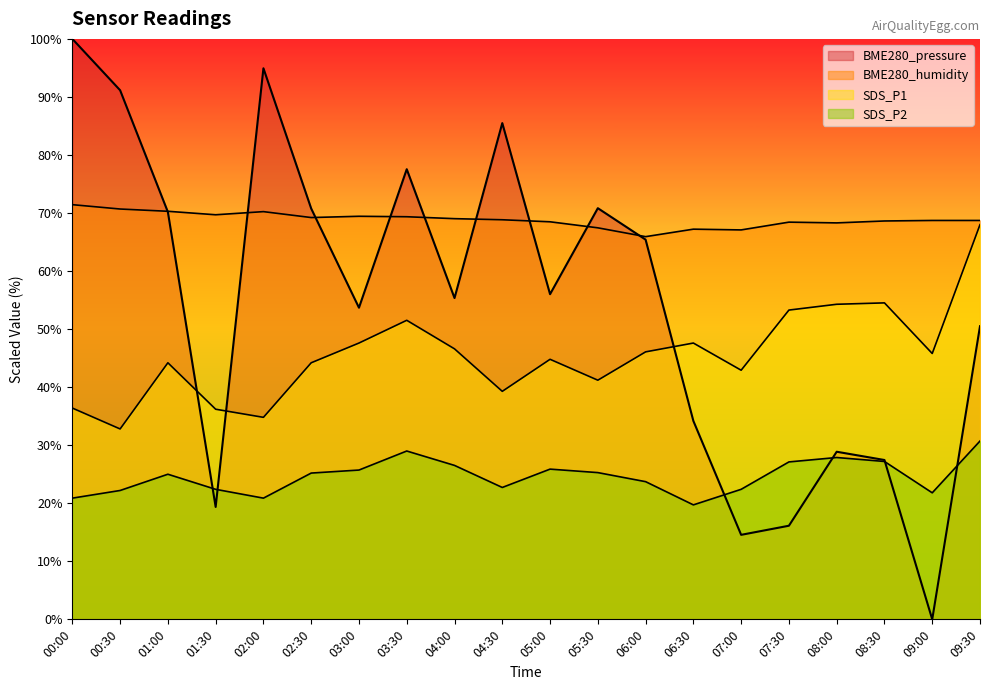

Is the value of BME280_pressure at 05:00 greater than the value of BME280_humidity at 03:30?

No